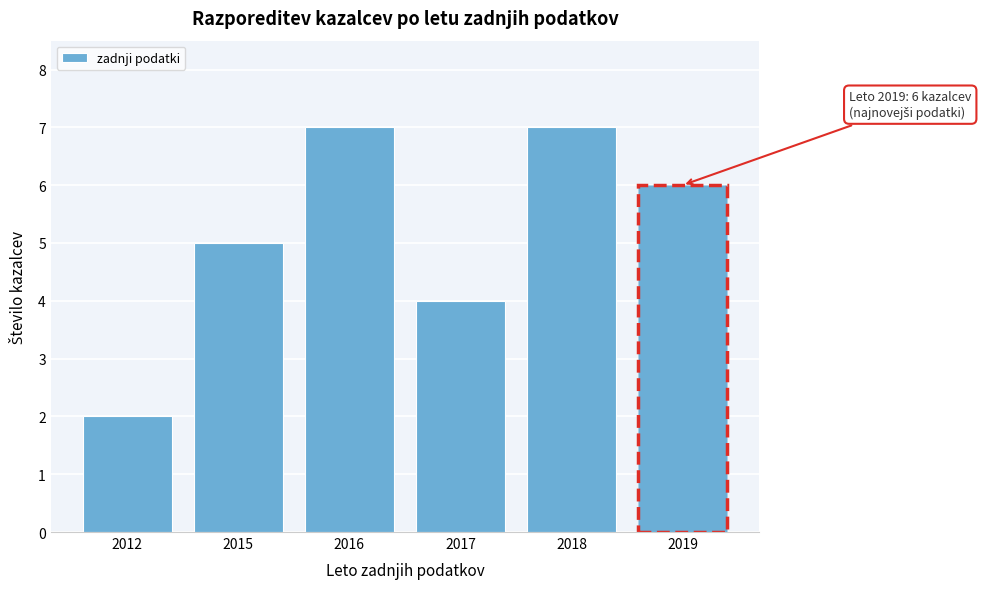

Reading left to right, transcribe all the data shown in this chart.

2	5	7	4	7	6